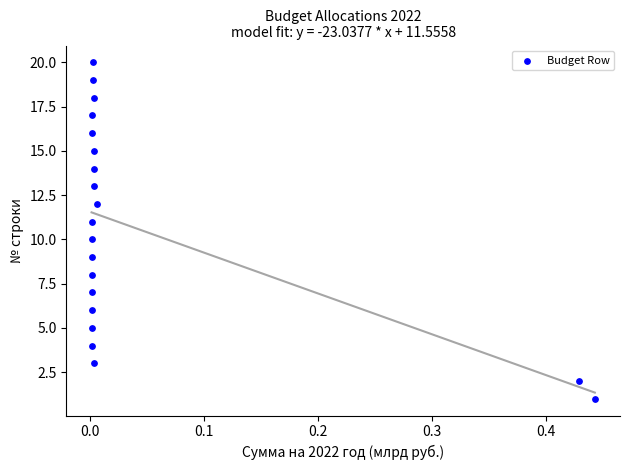

What is the range of Y values (max minus min)?

19